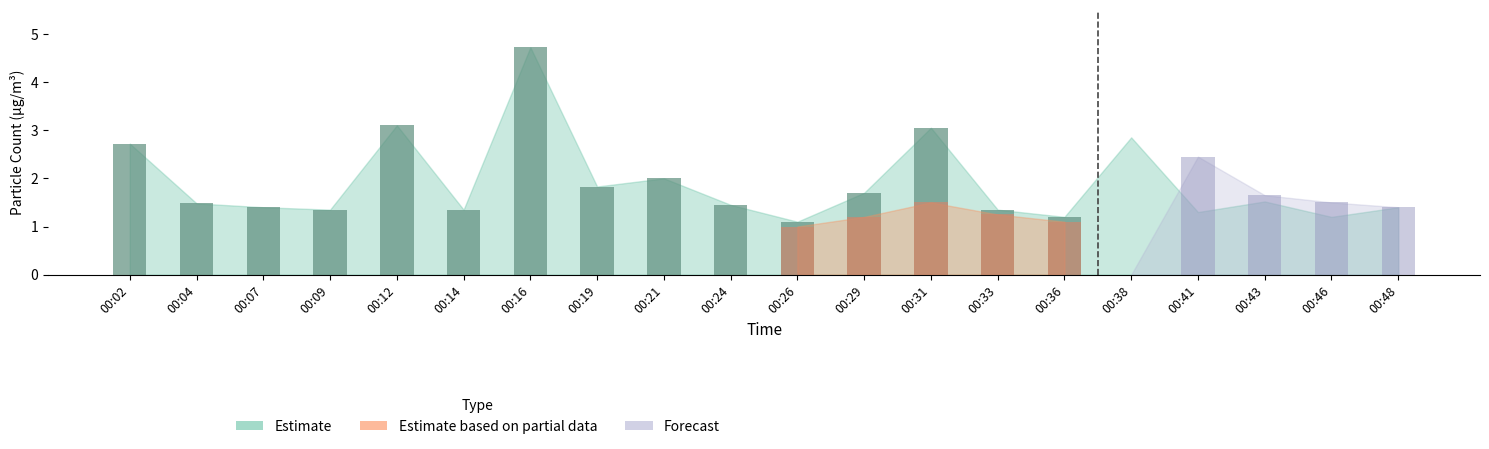

How many positive values does the Forecast series have?

4